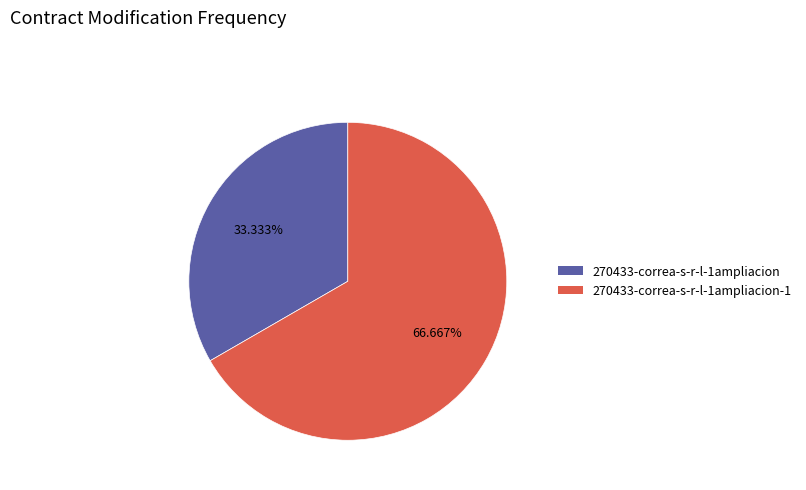

Is there a majority slice in this chart?

Yes